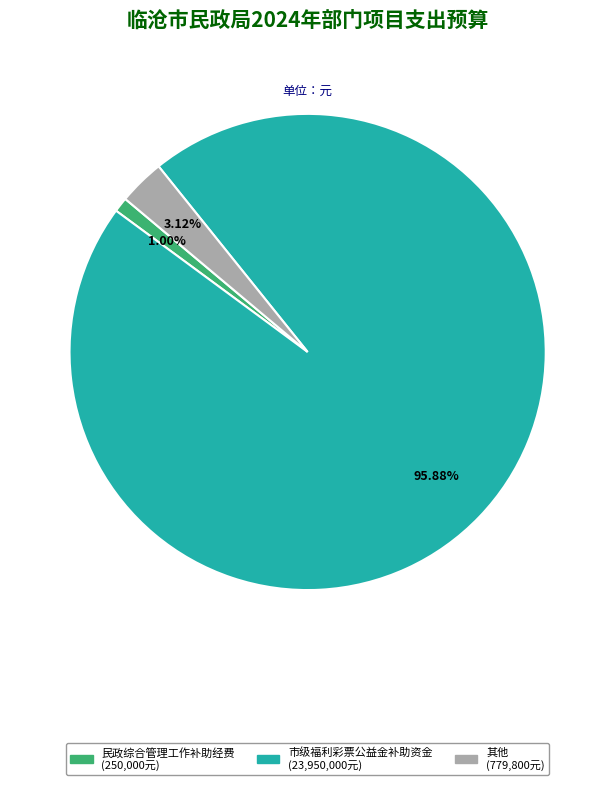

Is there a majority slice in this chart?

Yes